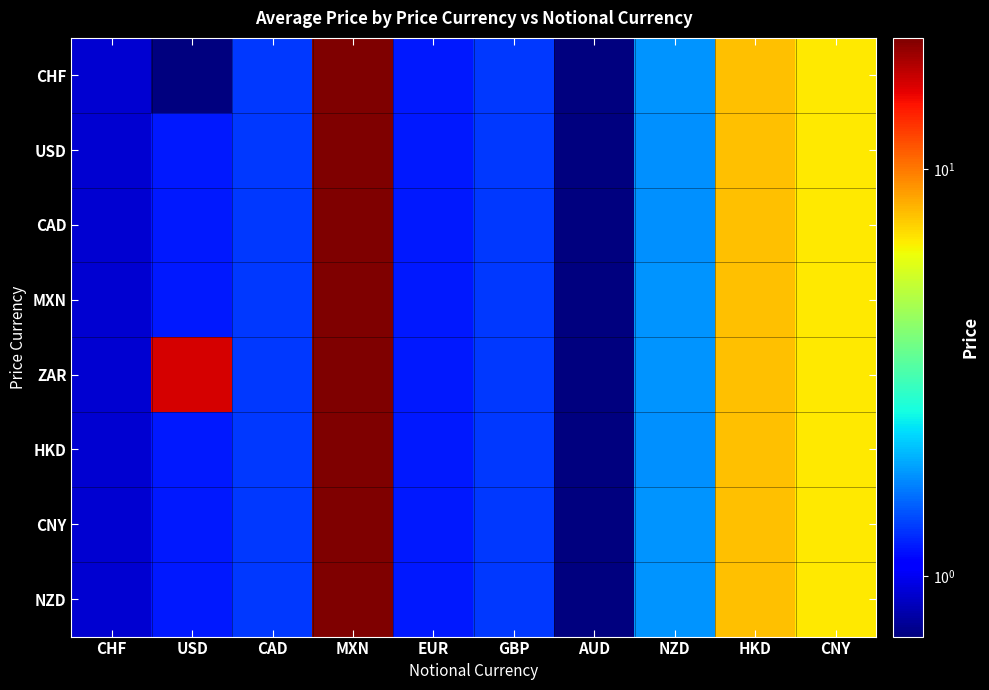

At which category is the sum across all series the highest?

MXN